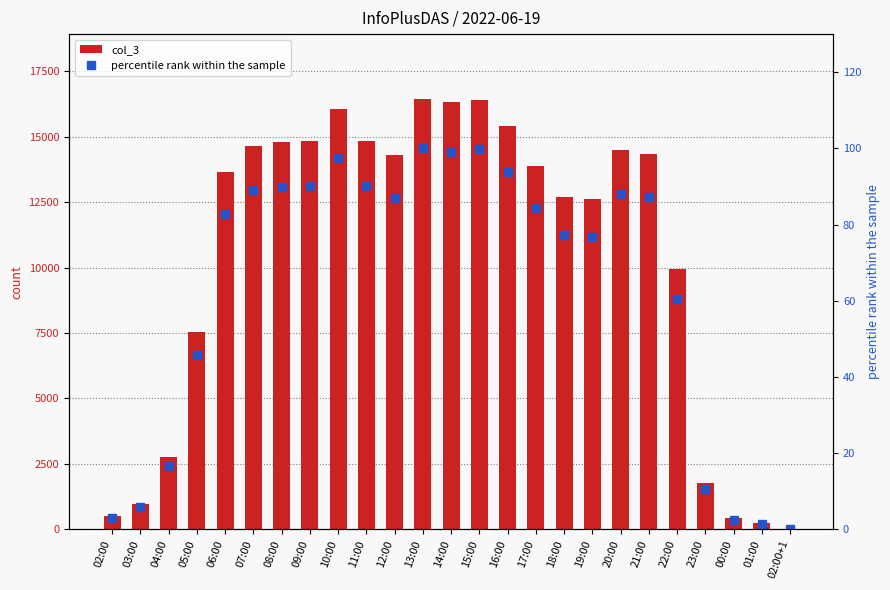

Which series has the largest range (max minus min)?

col_3